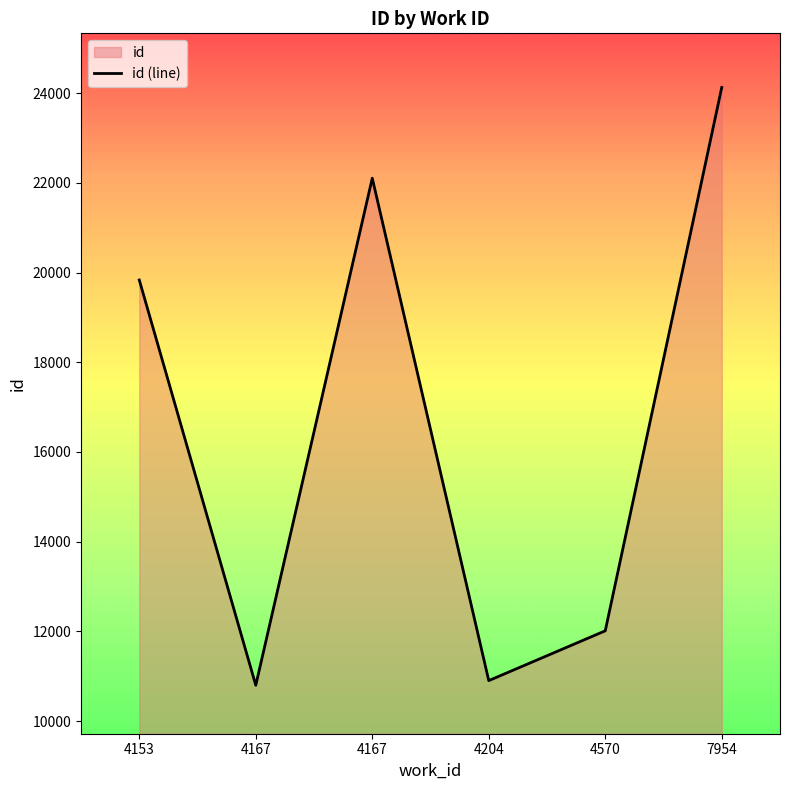

Reading left to right, extract all data points from this chart.

19834	10800	22103	10904	12014	24126